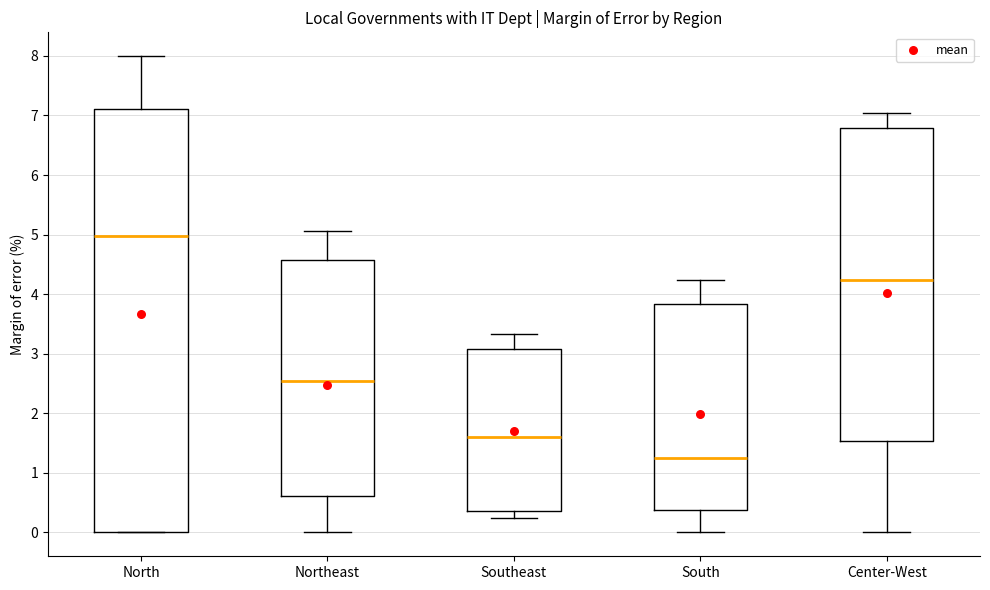

Comparing the boxes themselves (not the whiskers), which one is the tallest?

North